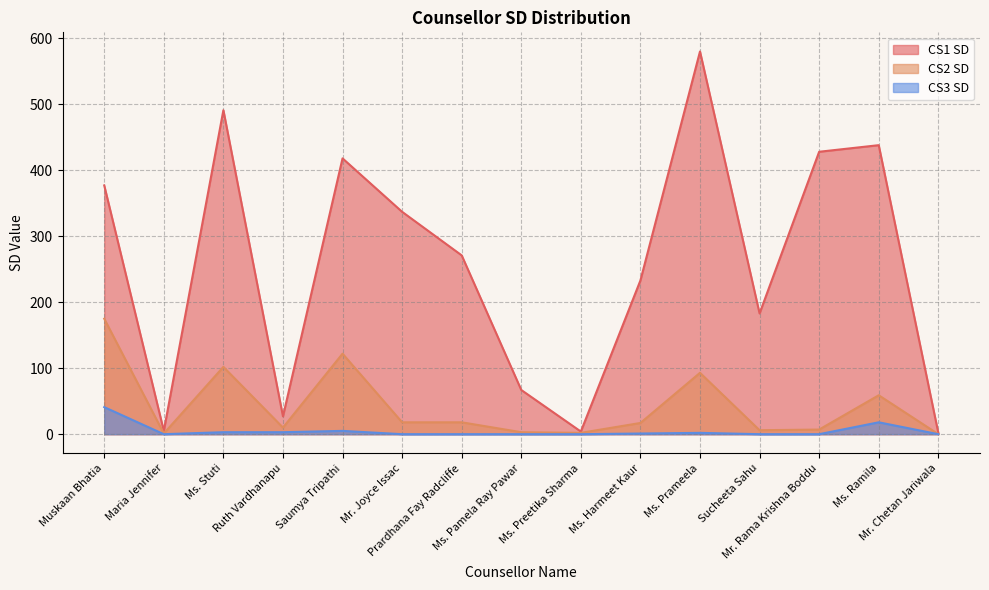

At which category does CS1 SD reach its first local peak?

Ms. Stuti